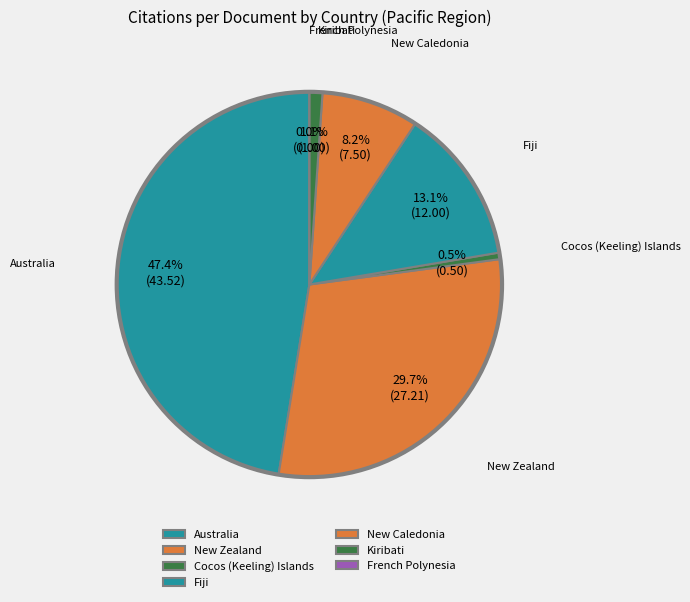

Combined, what portion of the pie is Cocos (Keeling) Islands and French Polynesia?

0.5%